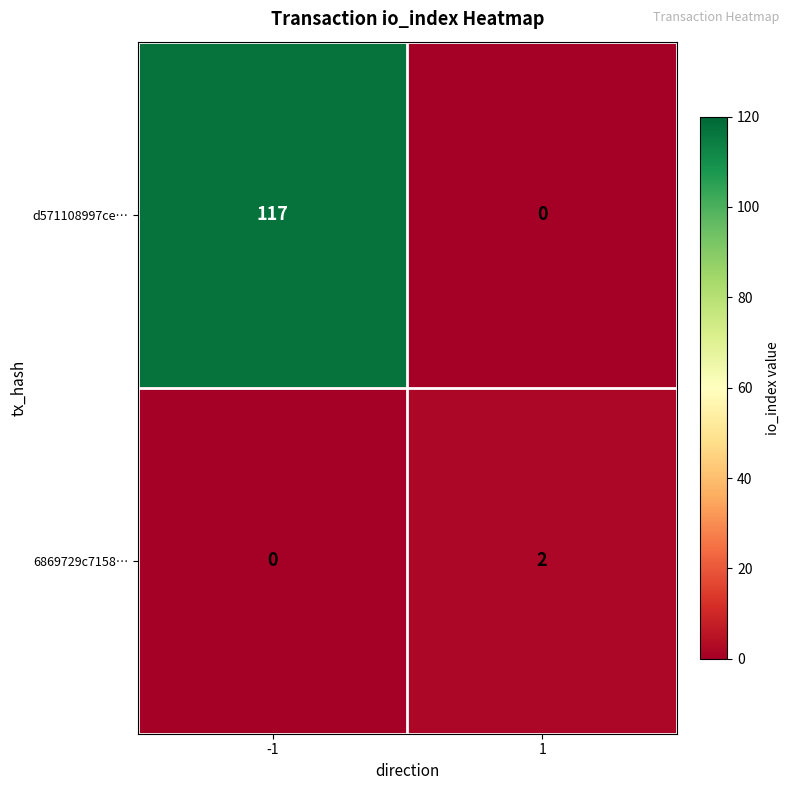

Reading left to right, extract all data points from this chart.

d571108997ce…: -1=117	1=0
6869729c7158…: -1=0	1=2